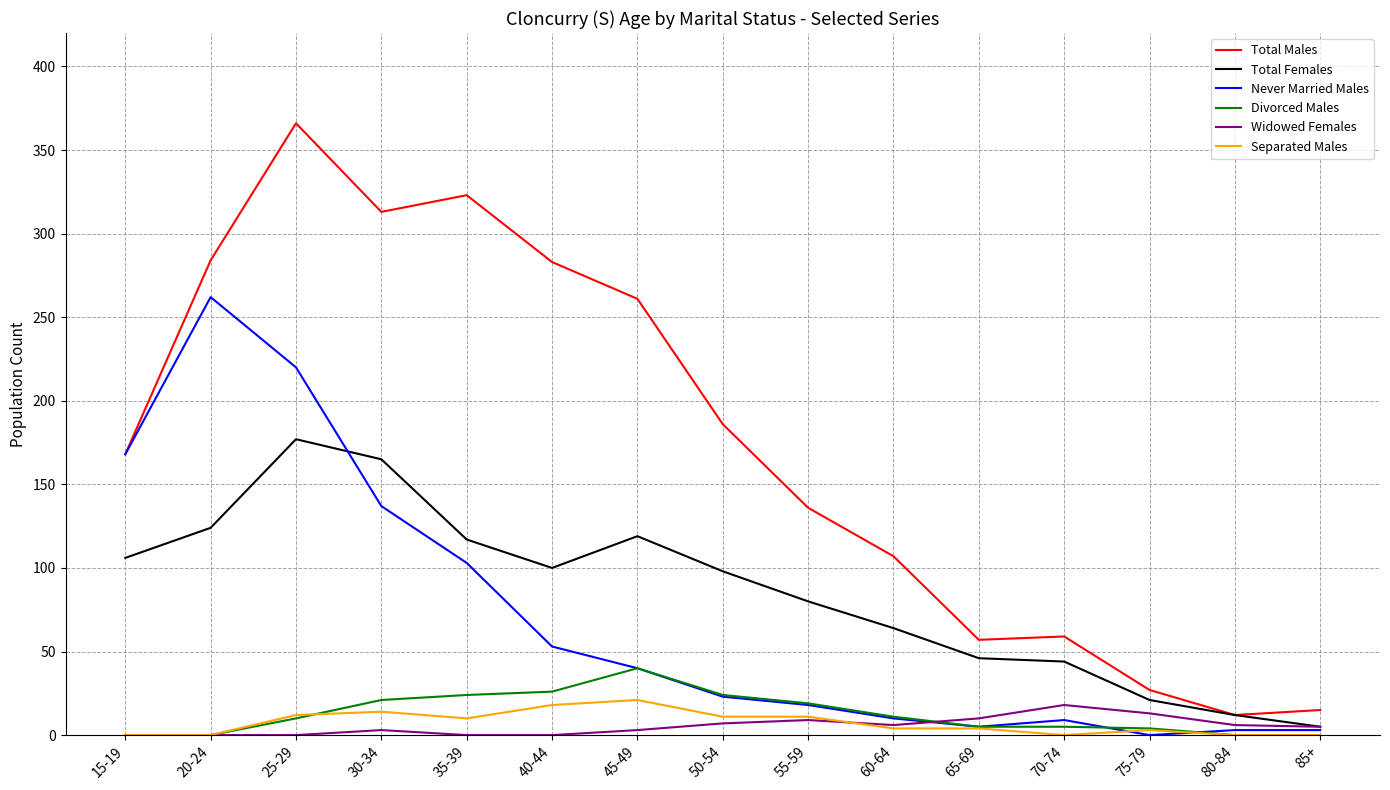

What is the difference between the highest and lowest values at 50-54?

179